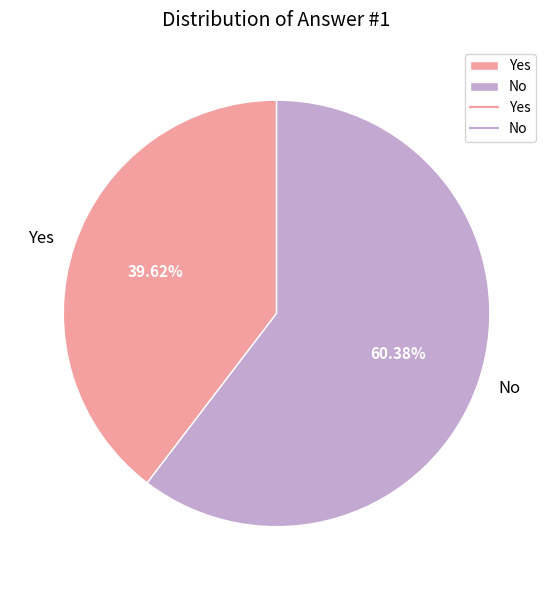

To the nearest percent, what percentage of the pie is Yes?

40%